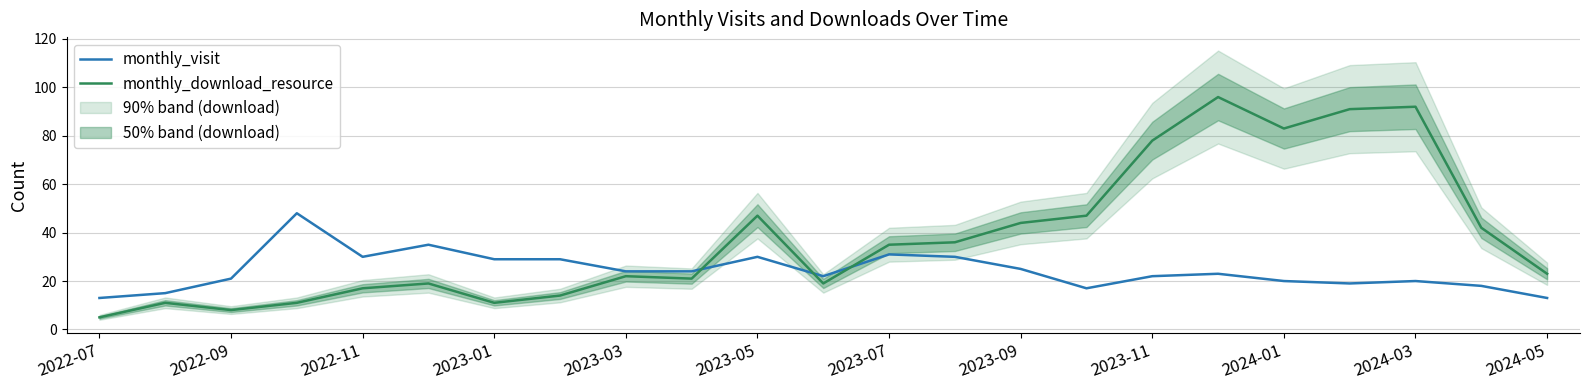

True or false: monthly_download_resource has a value of 47 at 2023-05.

True